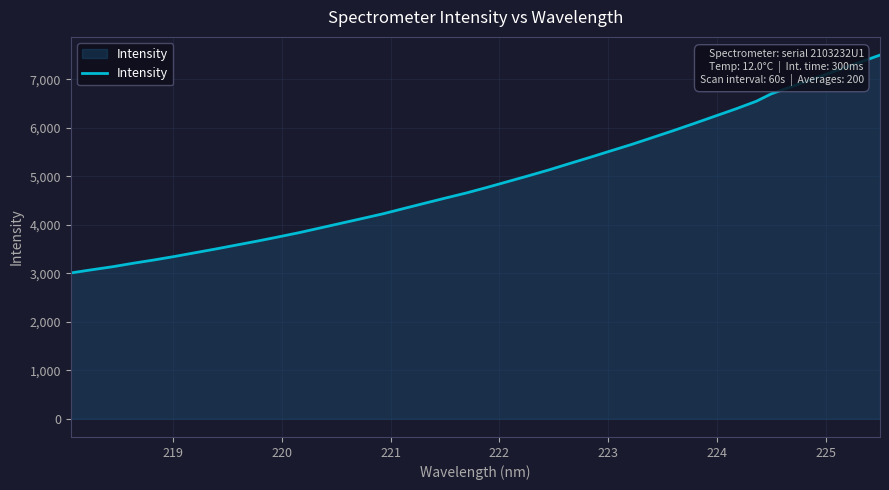

What is the difference between the maximum and minimum values?

4493.2